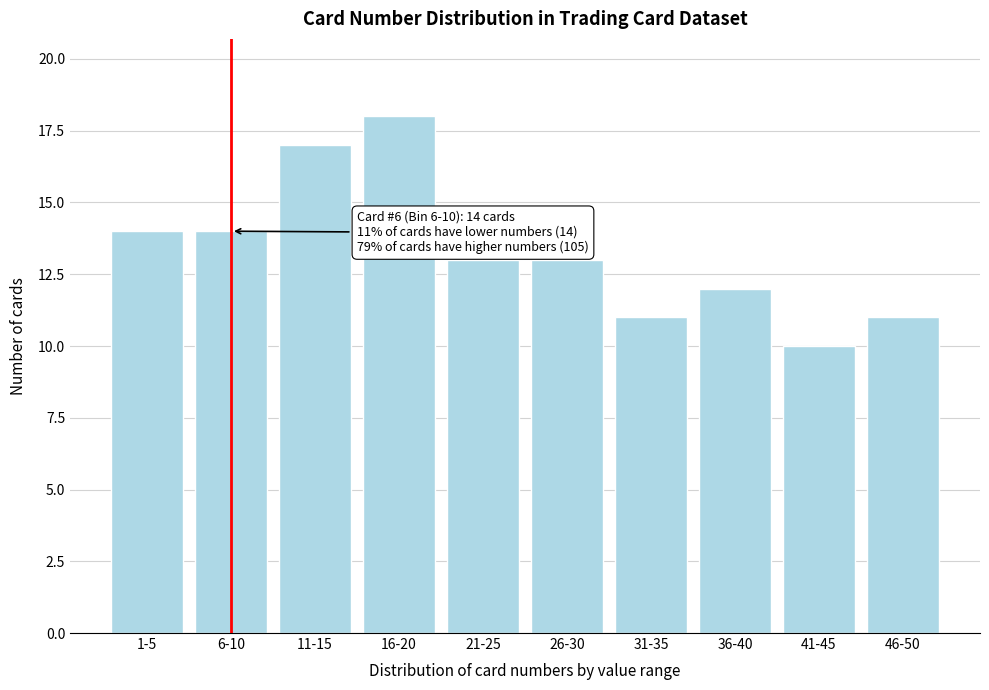

Reading right to left, what are all the values shown in this chart?

11	10	12	11	13	13	18	17	14	14